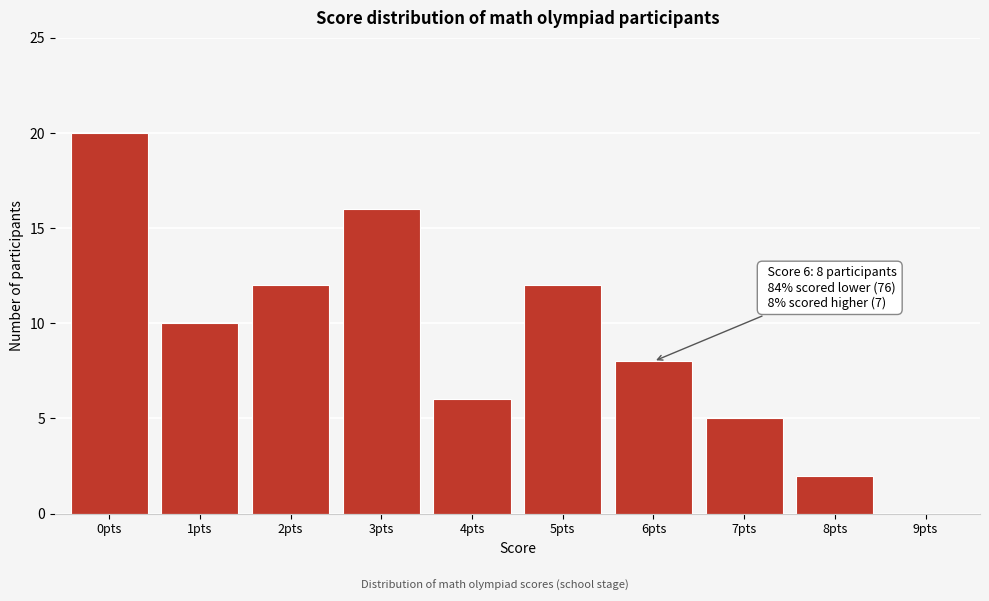

Reading right to left, what are all the values shown in this chart?

9pts=0	8pts=2	7pts=5	6pts=8	5pts=12	4pts=6	3pts=16	2pts=12	1pts=10	0pts=20